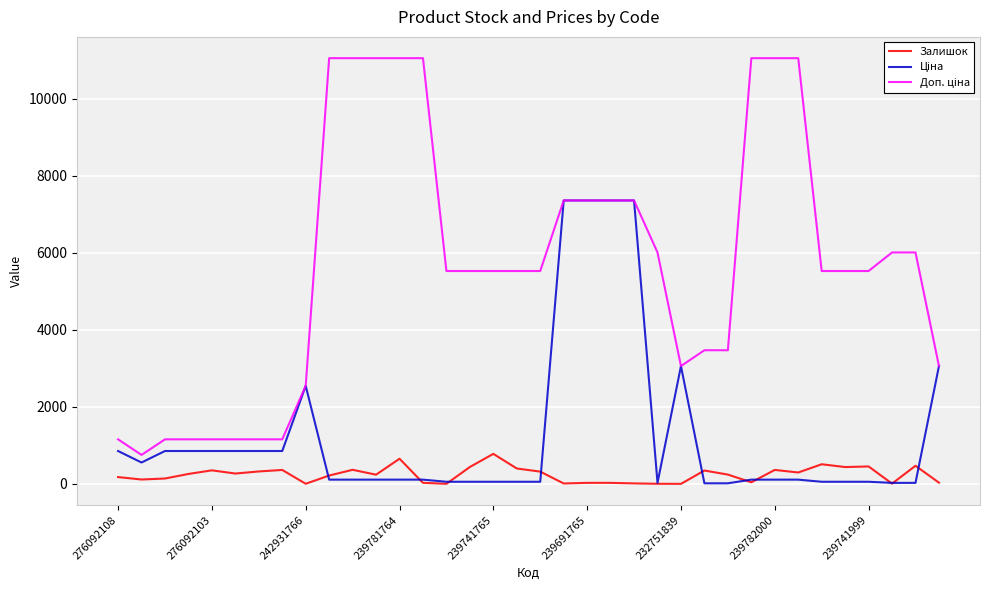

At which category is the sum across all series the highest?

239691765